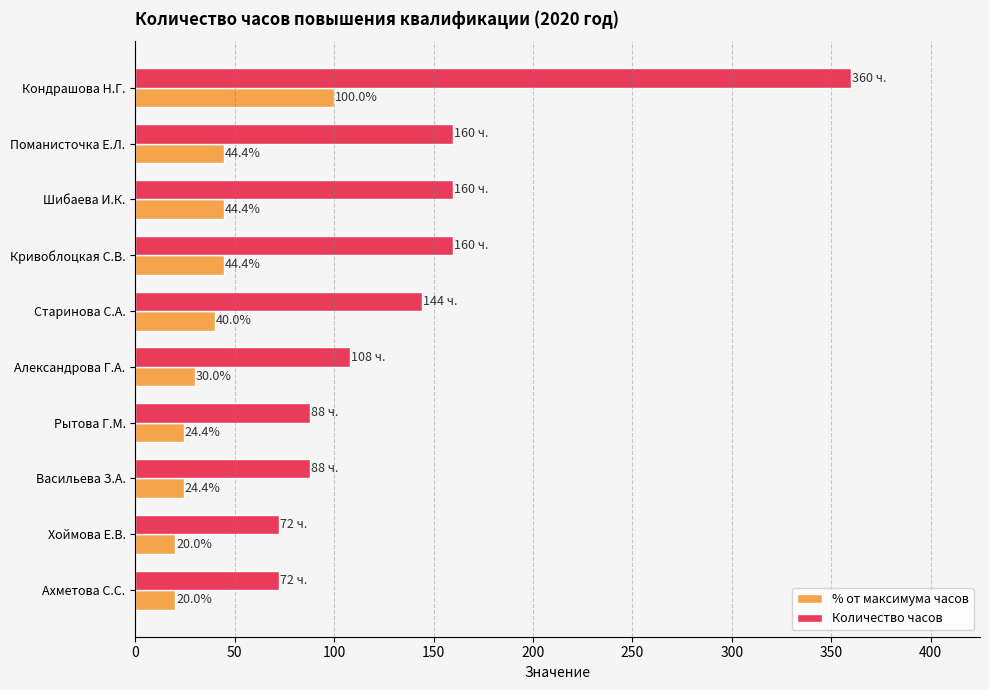

Which series has the largest total across all categories?

Количество часов